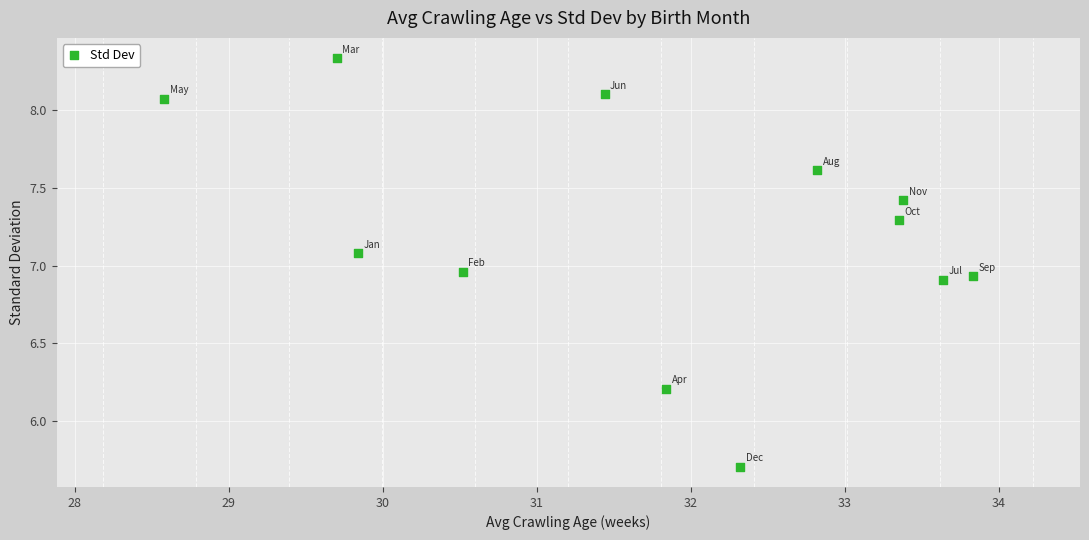

What is the average Y value?

7.2